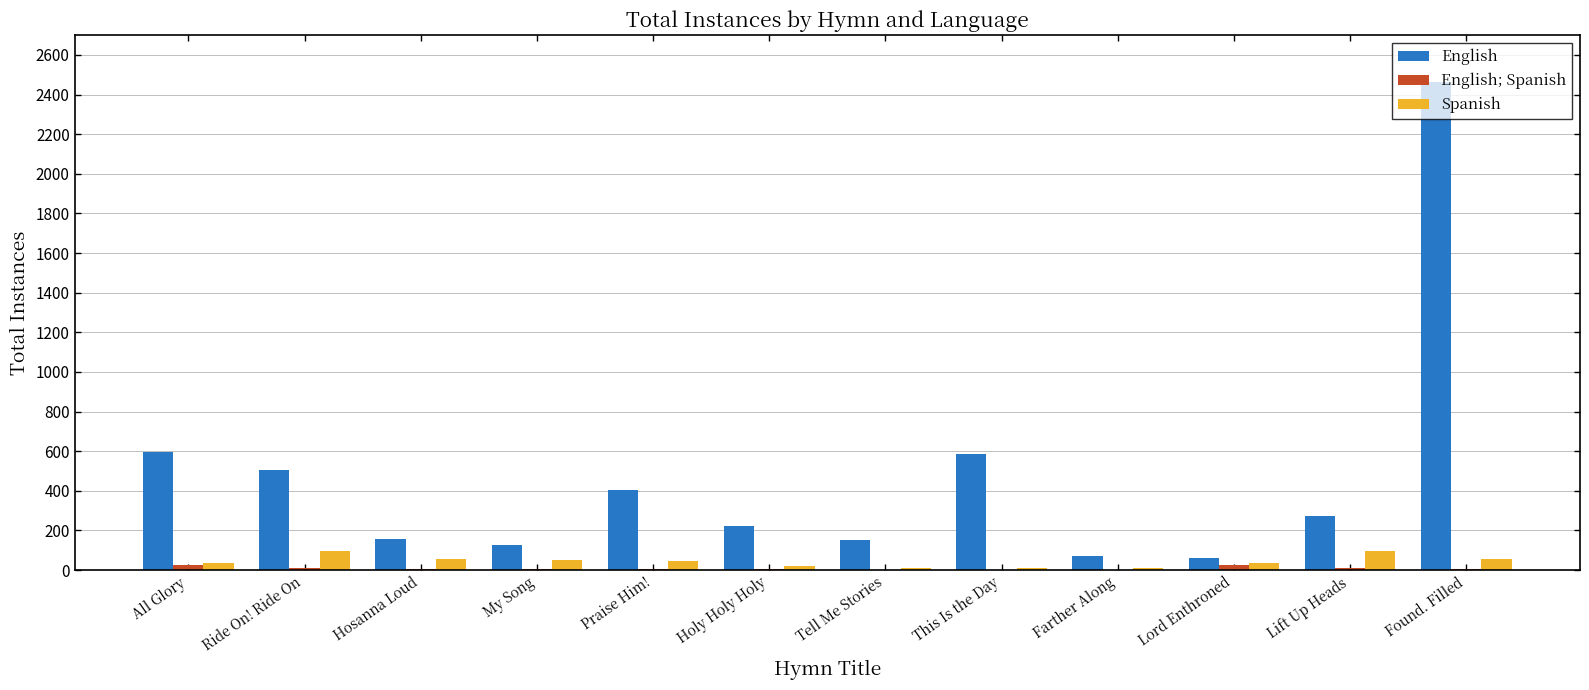

What is the sum of all Spanish values?

511